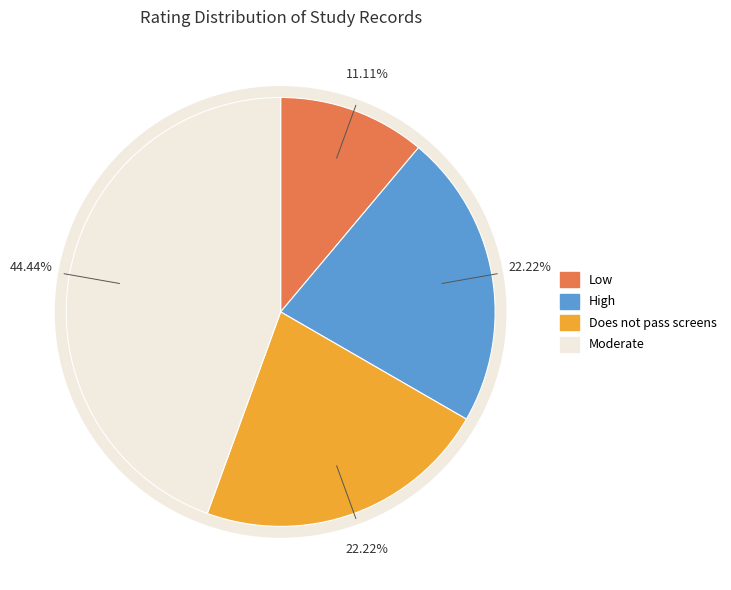

Rank the categories by value from highest to lowest.

Moderate, High, Does not pass screens, Low